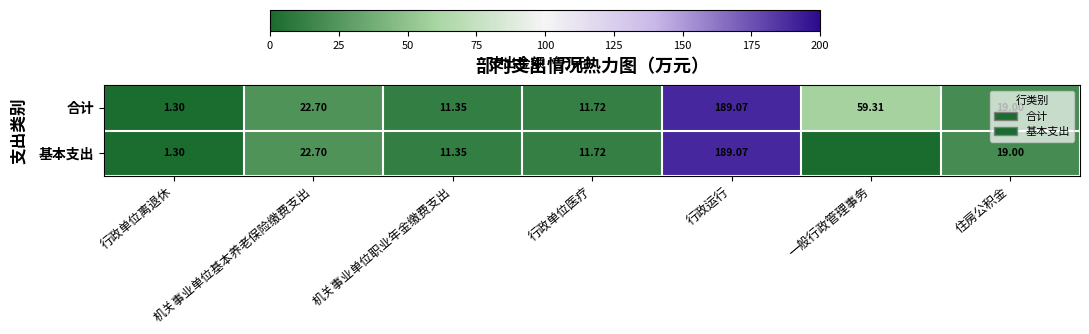

Count the number of data series in this chart.

2